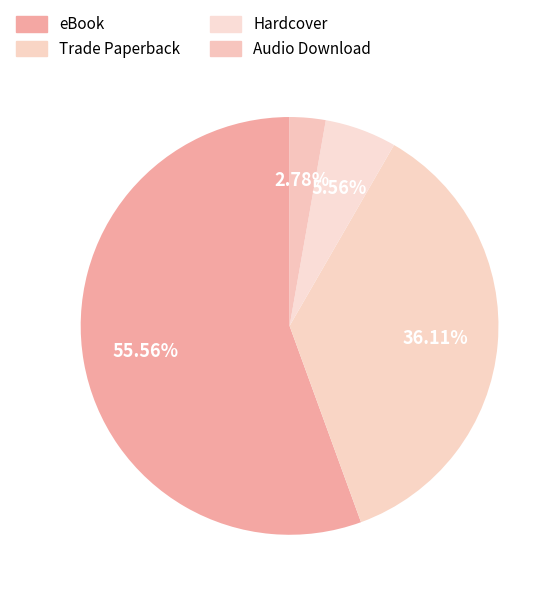

Which category has the biggest portion of the pie?

eBook